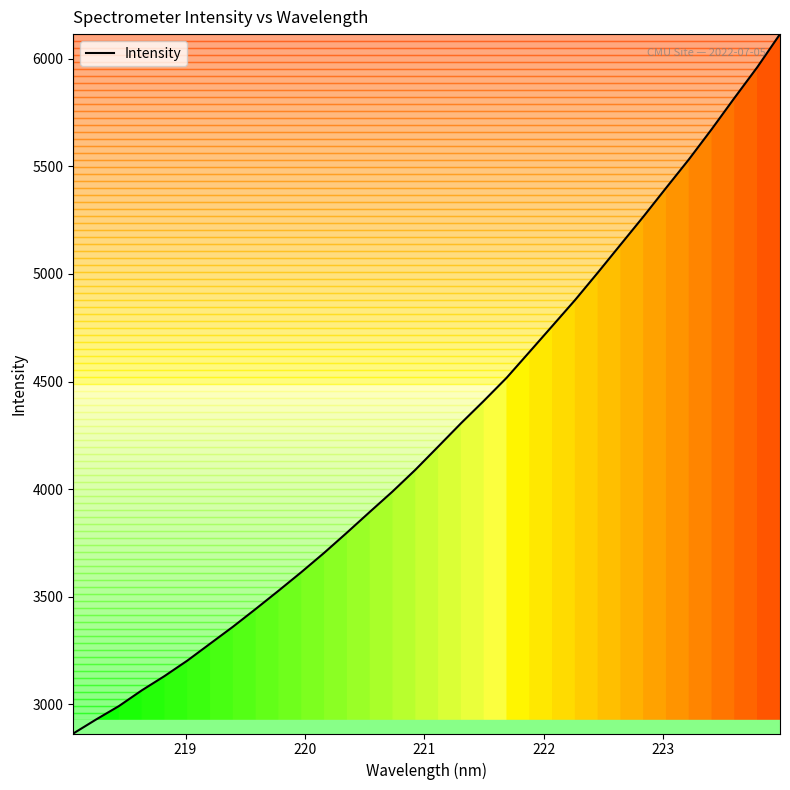

What is the maximum value shown in the chart?

6115.2